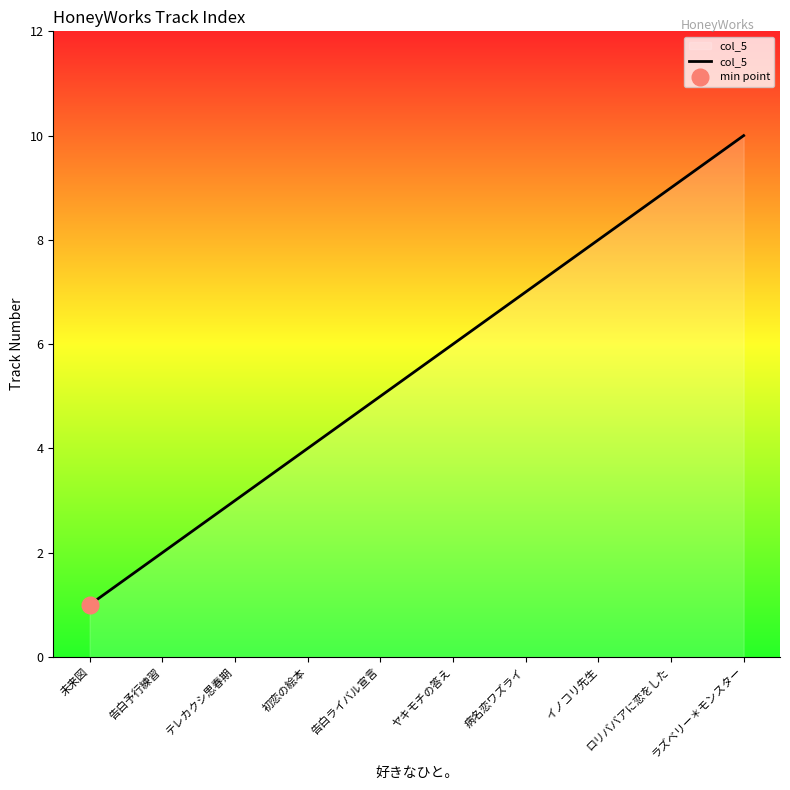

What position from the right is ロリババアに恋をした?

2